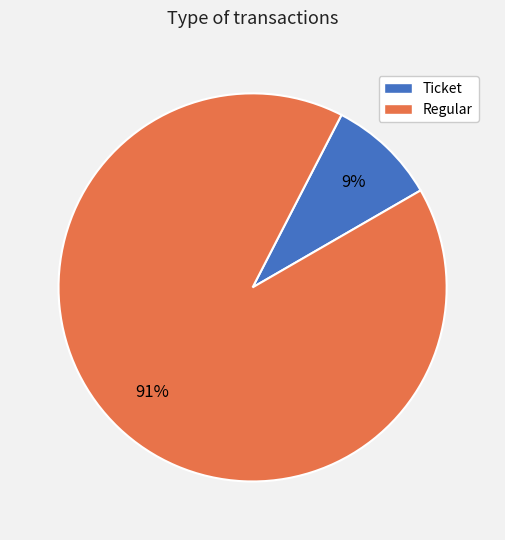

To the nearest percent, what percentage of the pie is Regular?

91%